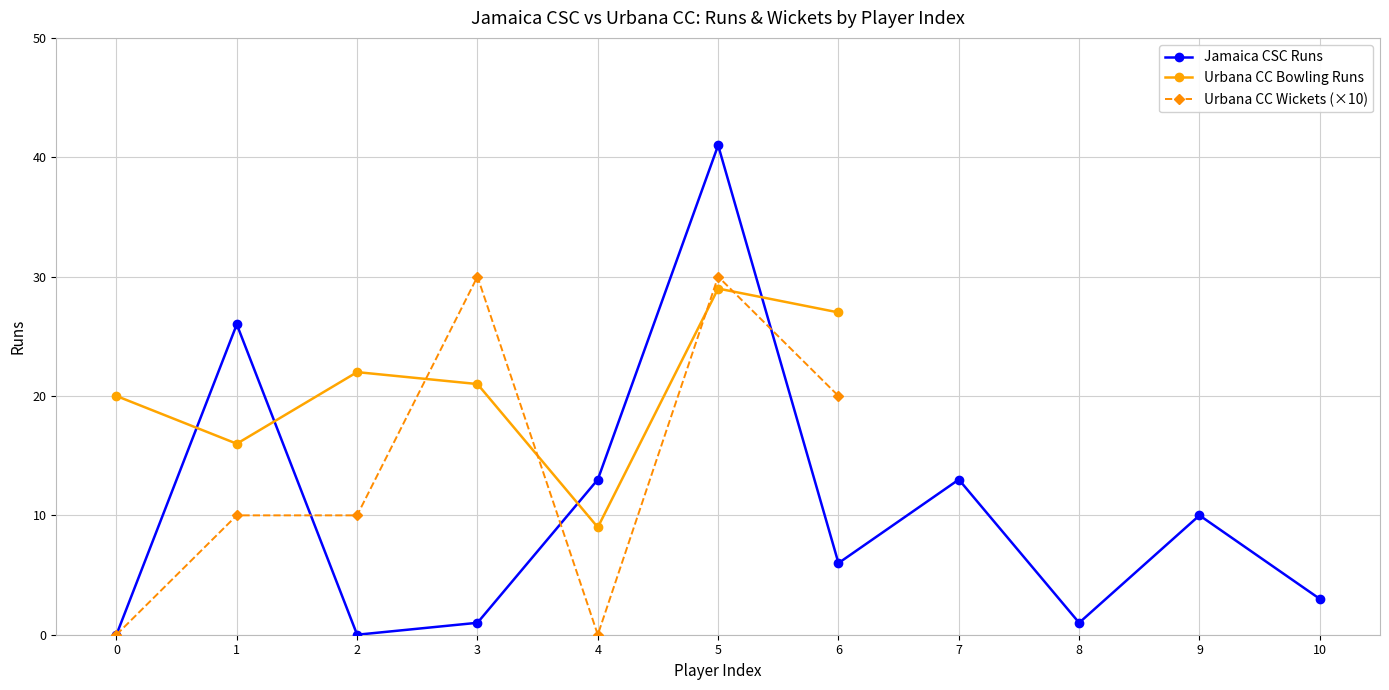

Reading left to right, extract all data points from this chart.

0	26	0	1	13	41	6	13	1	10	3